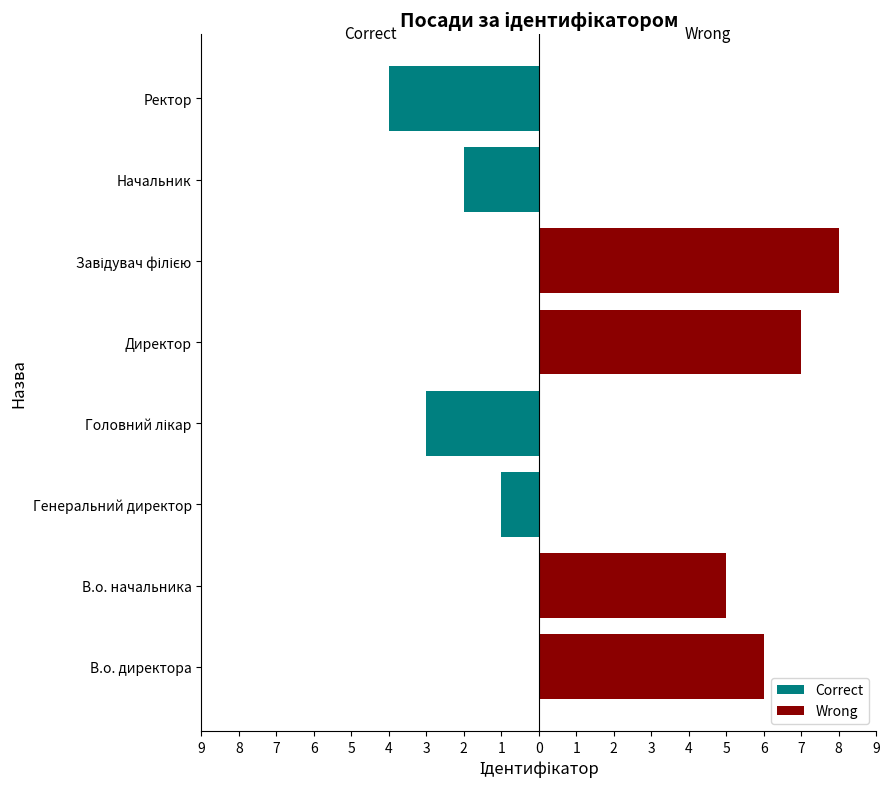

Reading left to right, extract all data points from this chart.

Correct: 0	0	-1	-3	0	0	-2	-4
Wrong: 6	5	0	0	7	8	0	0